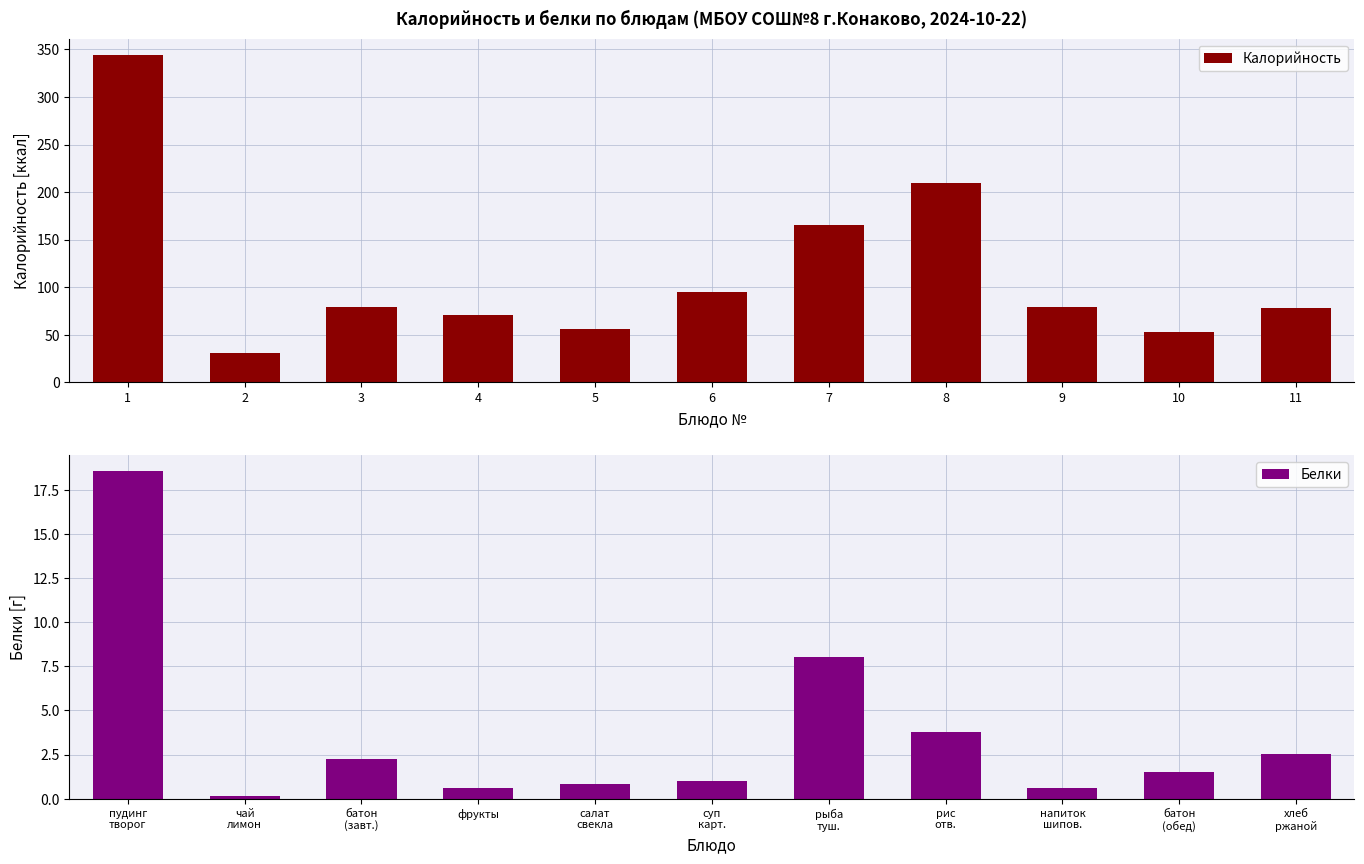

Which has a higher value, 6 or 7?

7